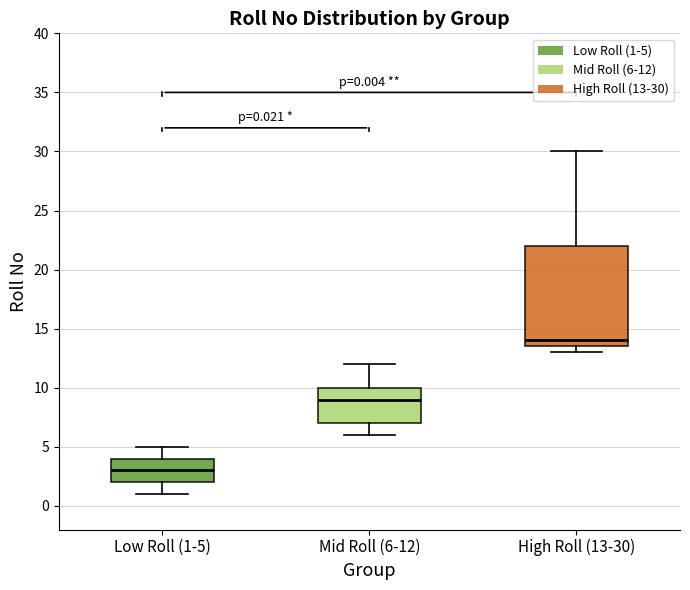

Which box is the tallest, from its lower edge to its upper edge?

High Roll (13-30)